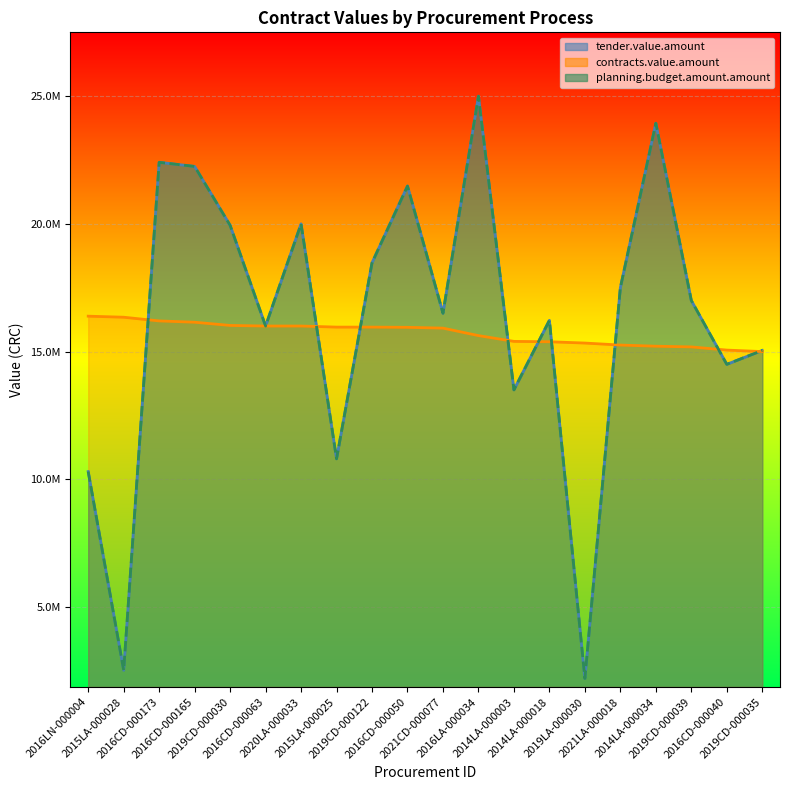

Which has a higher value, 2019CD-000122 or 2015LA-000028?

2019CD-000122